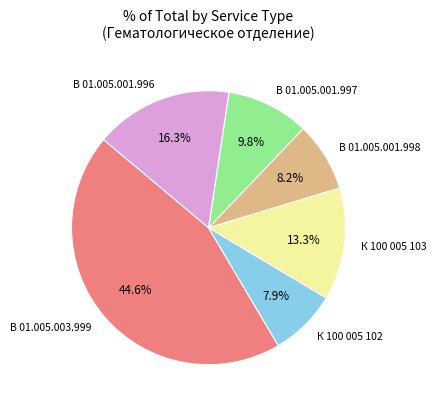

How many segments does this pie chart have?

6